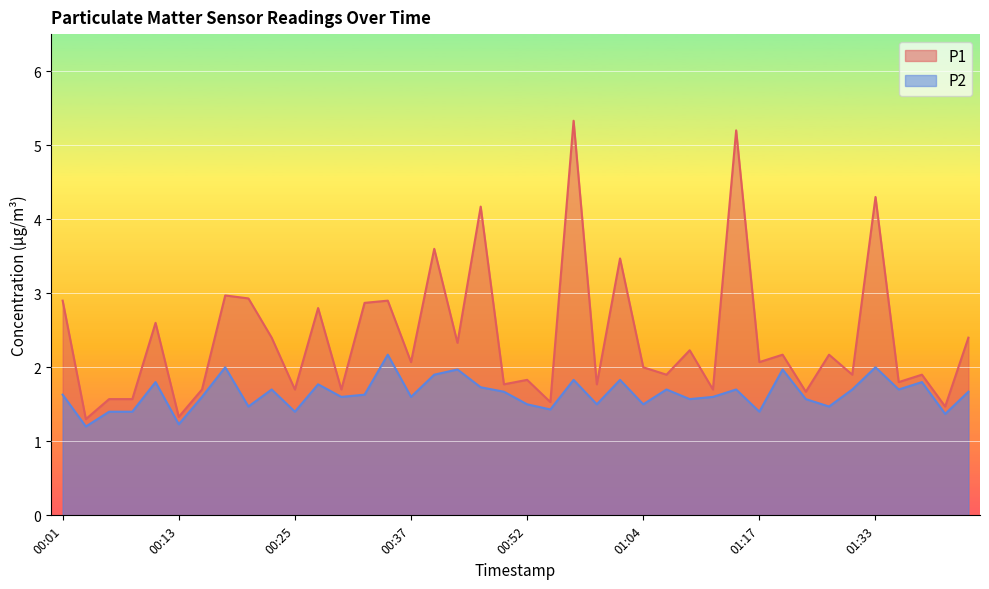

Reading left to right, list all the values displayed in this chart.

P1: 00:01=2.9	00:03=1.3	00:06=1.6	00:08=1.6	00:10=2.6	00:13=1.3	00:15=1.7	00:18=3.0	00:20=2.9	00:23=2.4	00:25=1.7	00:27=2.8	00:30=1.7	00:32=2.9	00:35=2.9	00:37=2.1	00:40=3.6	00:42=2.3	00:47=4.2	00:49=1.8	00:52=1.8	00:54=1.5	00:57=5.3	00:59=1.8	01:02=3.5	01:04=2.0	01:07=1.9	01:09=2.2	01:12=1.7	01:14=5.2	01:17=2.1	01:22=2.2	01:25=1.7	01:28=2.2	01:31=1.9	01:33=4.3	01:35=1.8	01:38=1.9	01:40=1.5	01:43=2.4
P2: 00:01=1.6	00:03=1.2	00:06=1.4	00:08=1.4	00:10=1.8	00:13=1.2	00:15=1.6	00:18=2.0	00:20=1.5	00:23=1.7	00:25=1.4	00:27=1.8	00:30=1.6	00:32=1.6	00:35=2.2	00:37=1.6	00:40=1.9	00:42=2.0	00:47=1.7	00:49=1.7	00:52=1.5	00:54=1.4	00:57=1.8	00:59=1.5	01:02=1.8	01:04=1.5	01:07=1.7	01:09=1.6	01:12=1.6	01:14=1.7	01:17=1.4	01:22=2.0	01:25=1.6	01:28=1.5	01:31=1.7	01:33=2.0	01:35=1.7	01:38=1.8	01:40=1.4	01:43=1.7